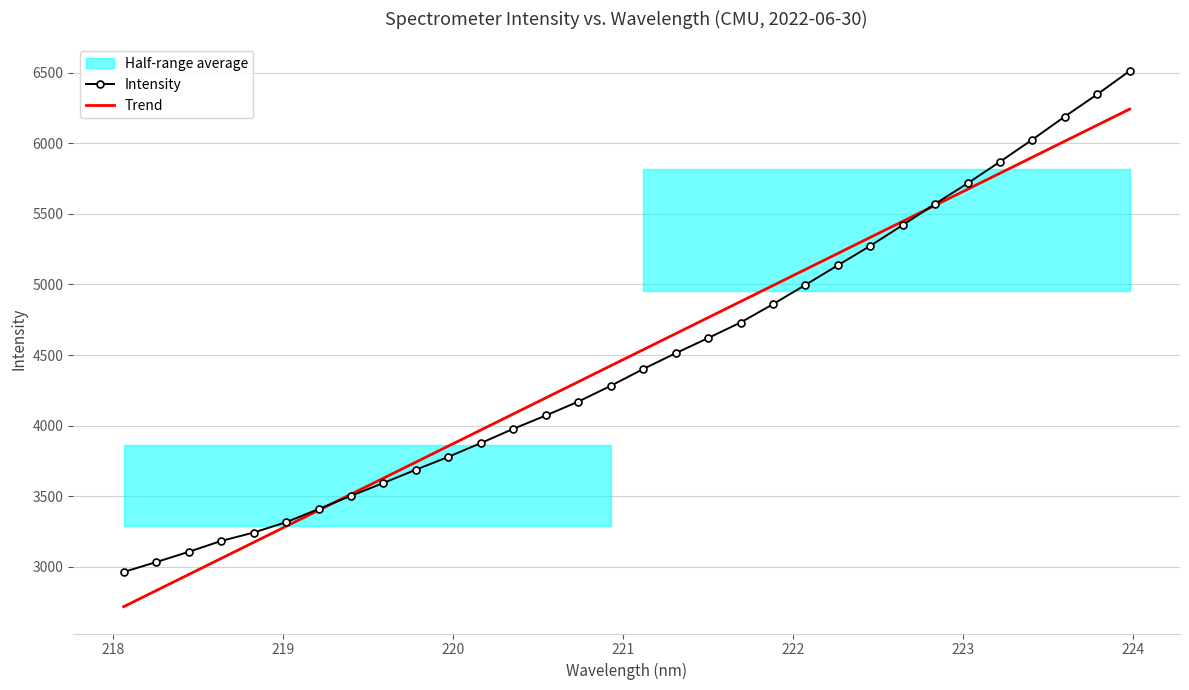

What is the average value of the Trend series?

4480.4